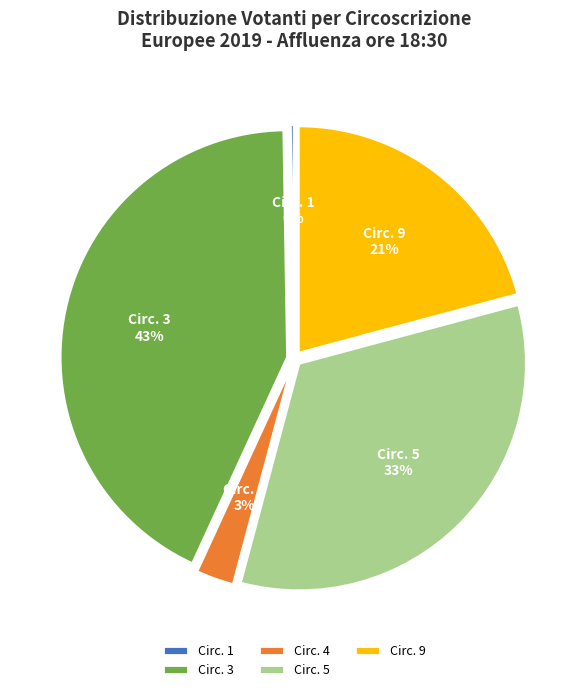

Is it true that Circ. 5 is 23% of the pie?

False